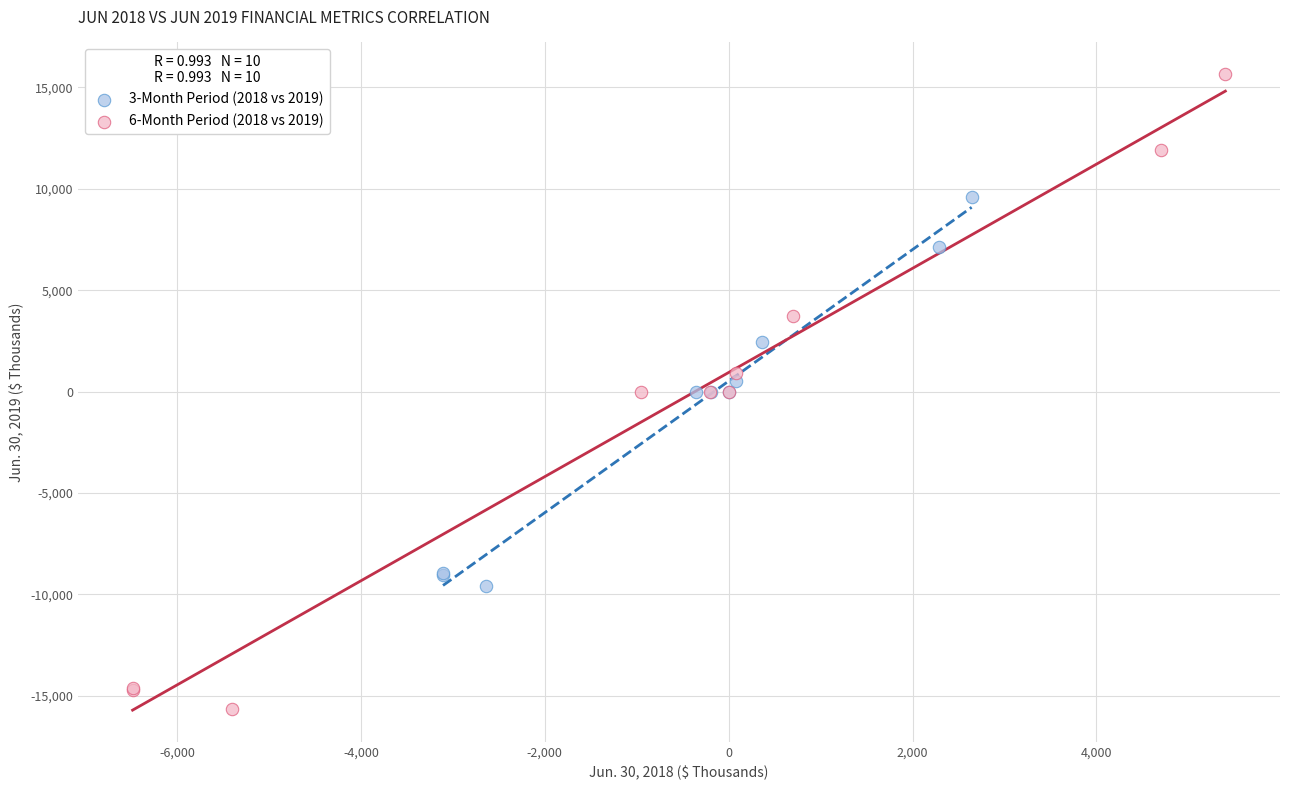

Which series reaches the minimum Y coordinate?

6-Month Period (2018 vs 2019)